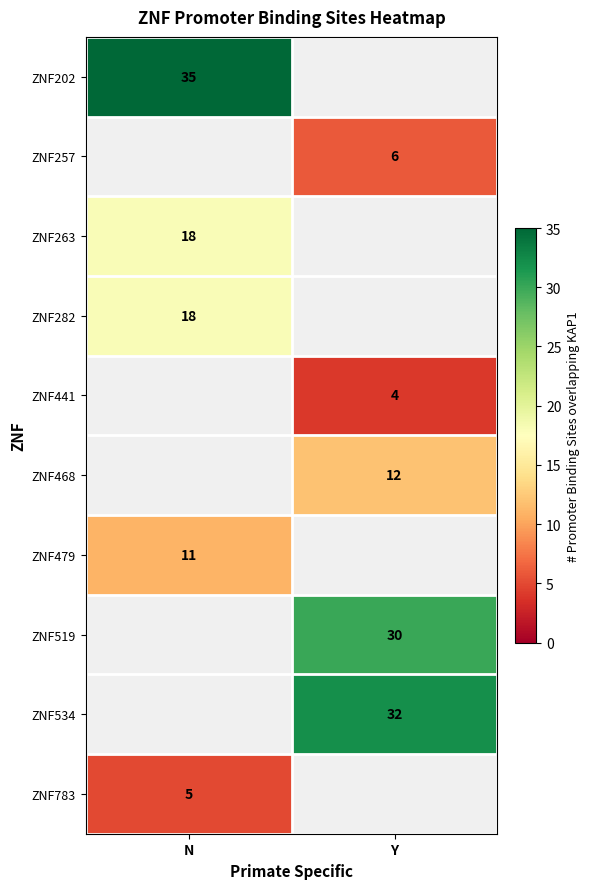

The value of ZNF257 at Y is 6. True or false?

True